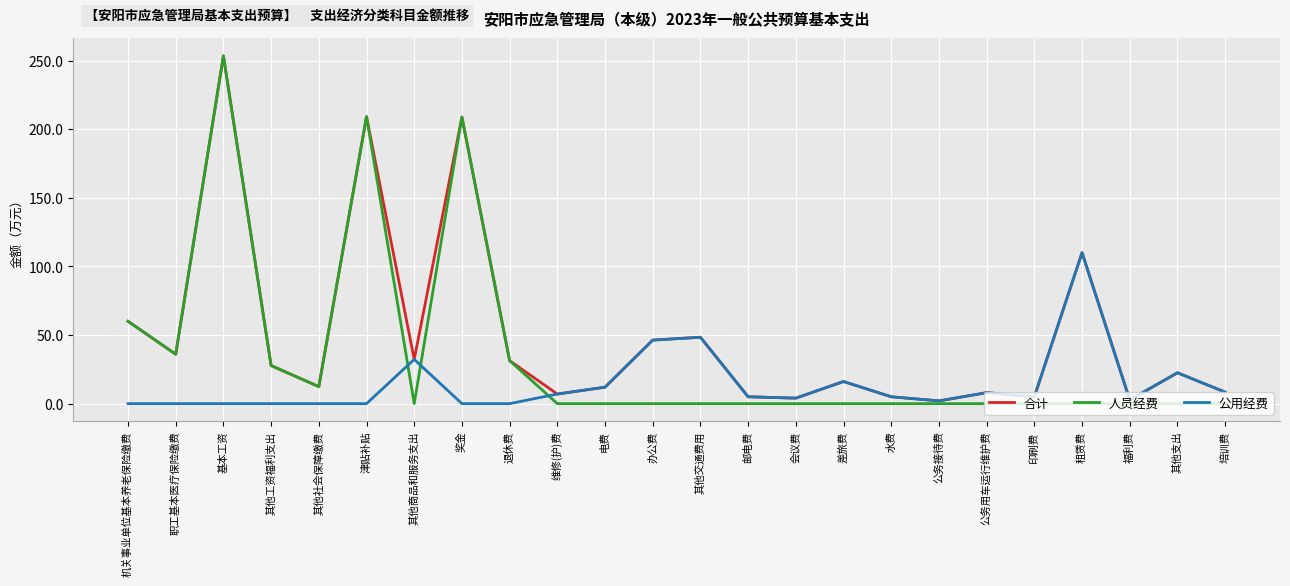

What are all the series names shown in the legend?

合计, 人员经费, 公用经费